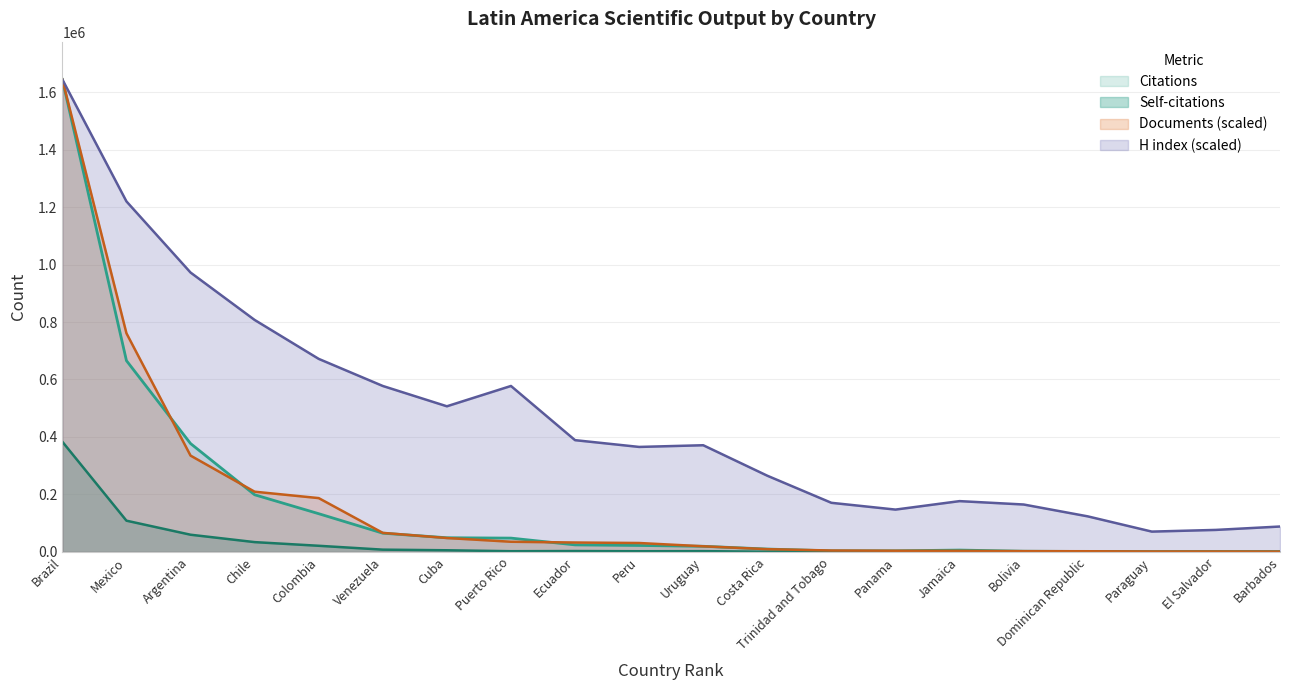

Read the H index value at Argentina.

972202.5